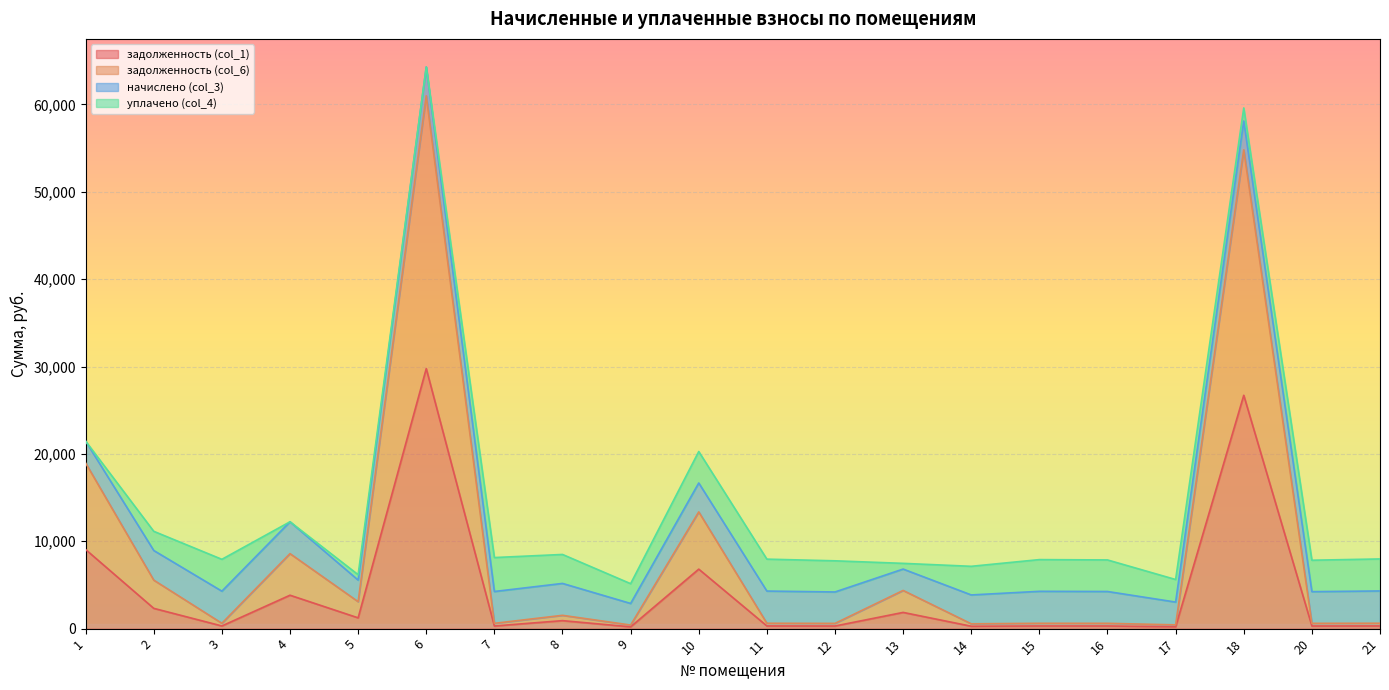

How many values in the задолженность (col_6) series exceed 615?

10